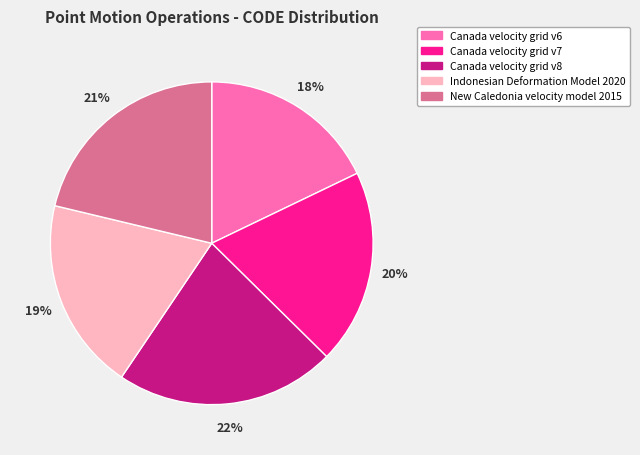

Does any single category account for the majority?

No